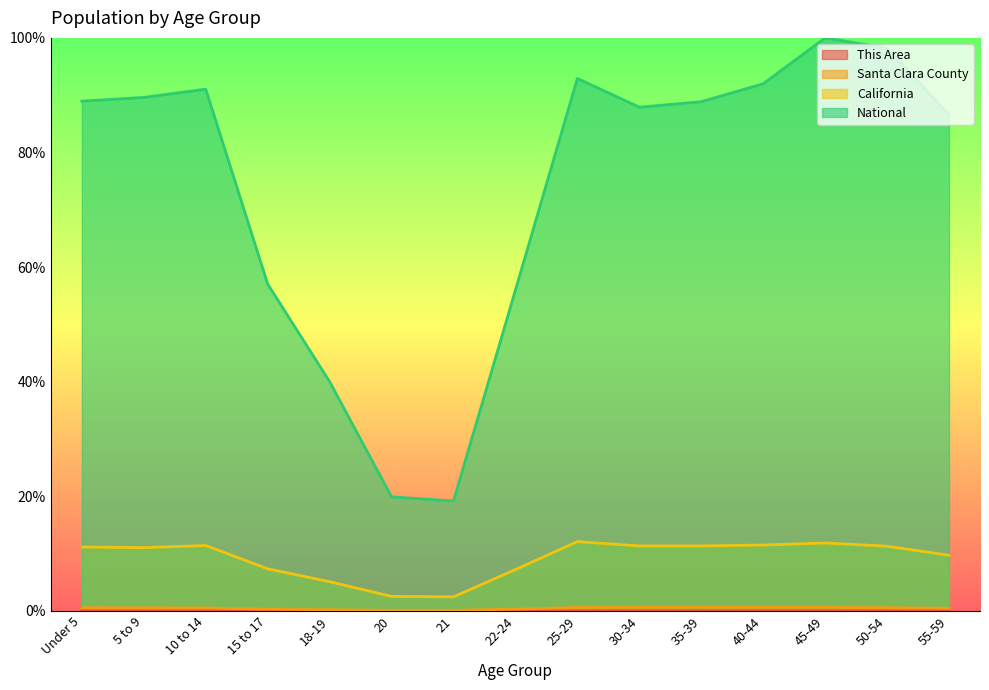

Is the value of Santa Clara County at 18-19 greater than the value of National at 55-59?

No